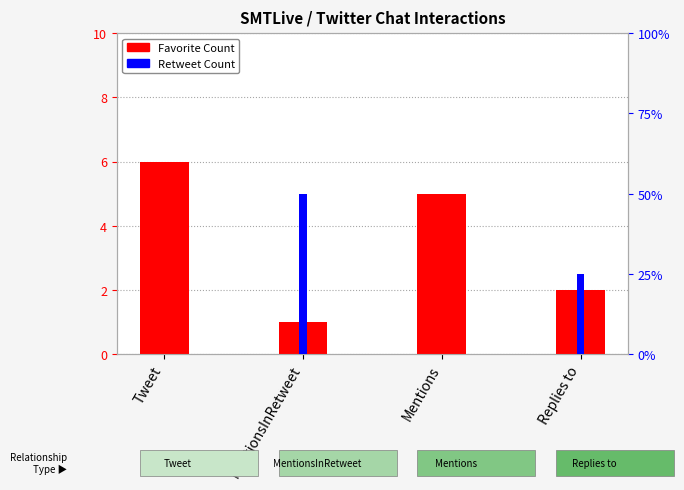

Which has a higher value, MentionsInRetweet or Replies to?

Replies to